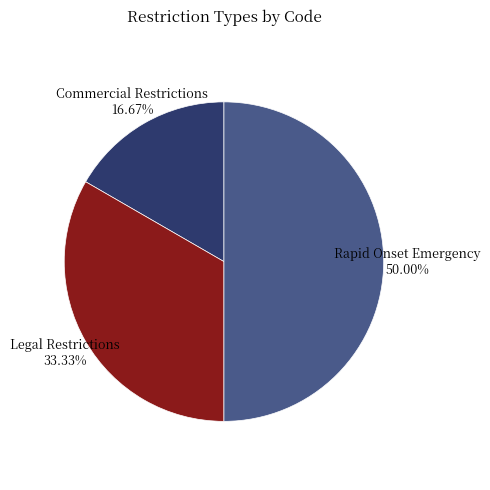

How many segments does this pie chart have?

3